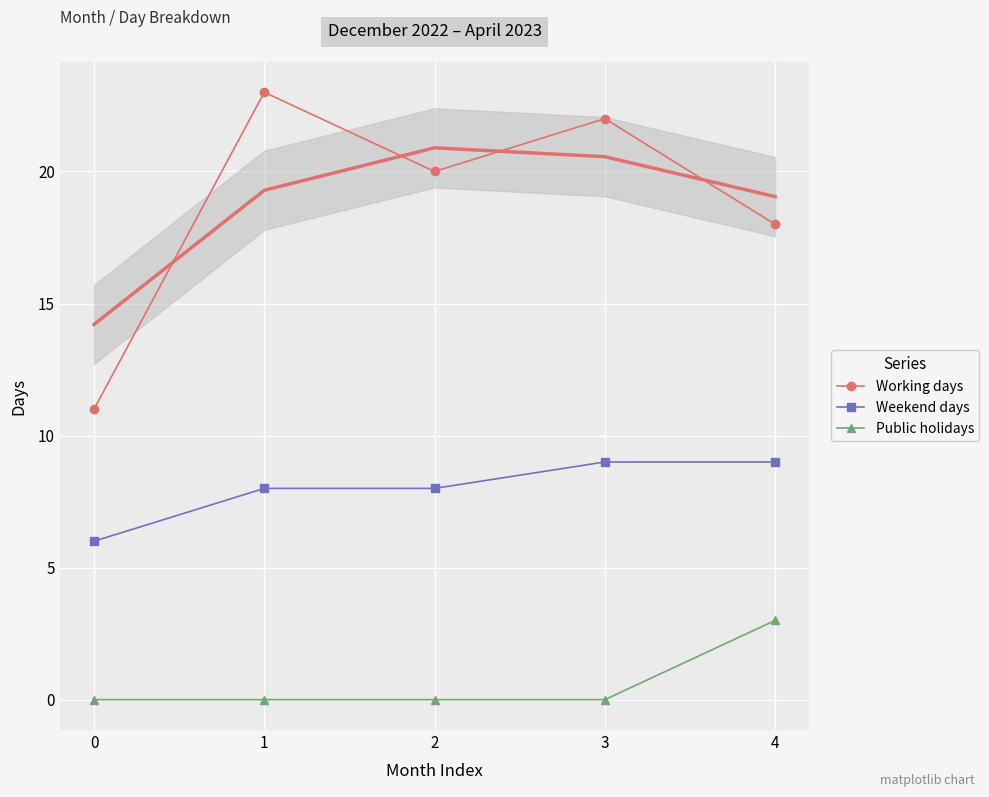

List the series in order of their peak value, lowest first.

Public holidays, Weekend days, Working days